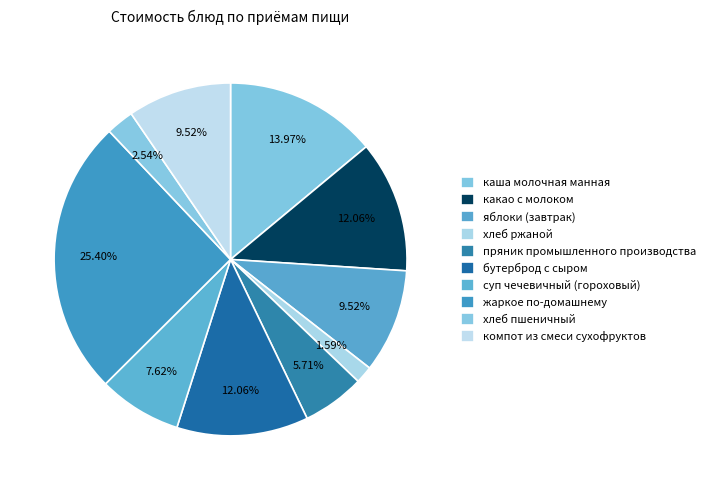

How much of the chart is everything except каша молочная манная?

86.0%